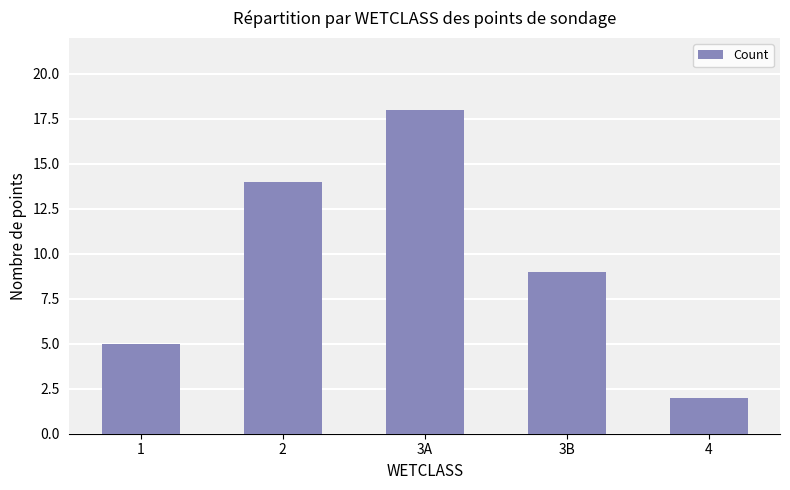

What is the minimum value shown in the chart?

2